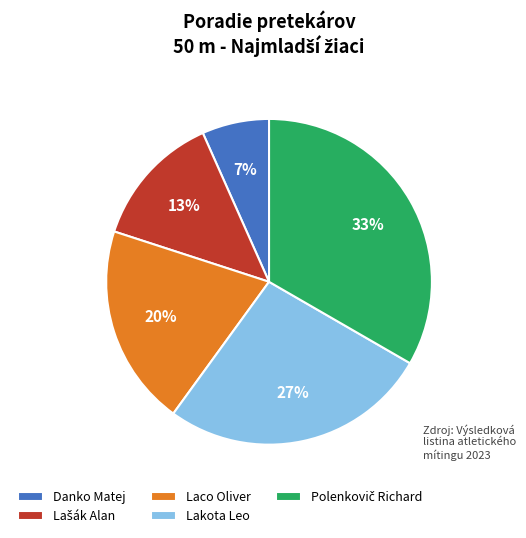

Which category has the smallest portion of the pie?

Danko Matej